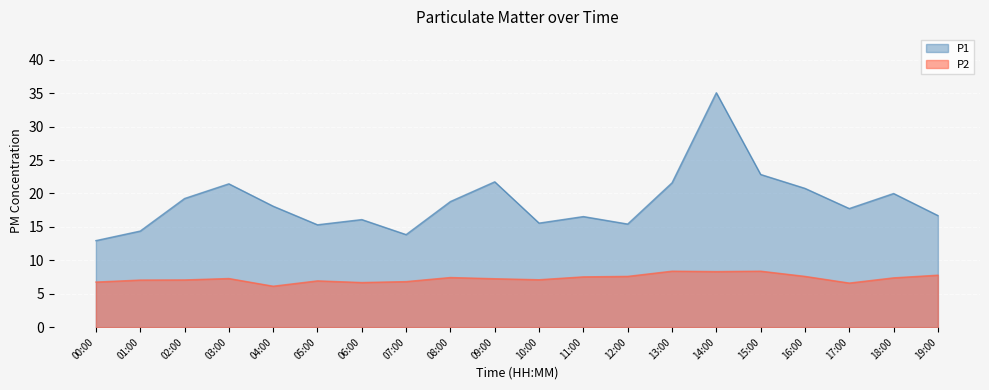

Where is the first local minimum for P1?

05:00